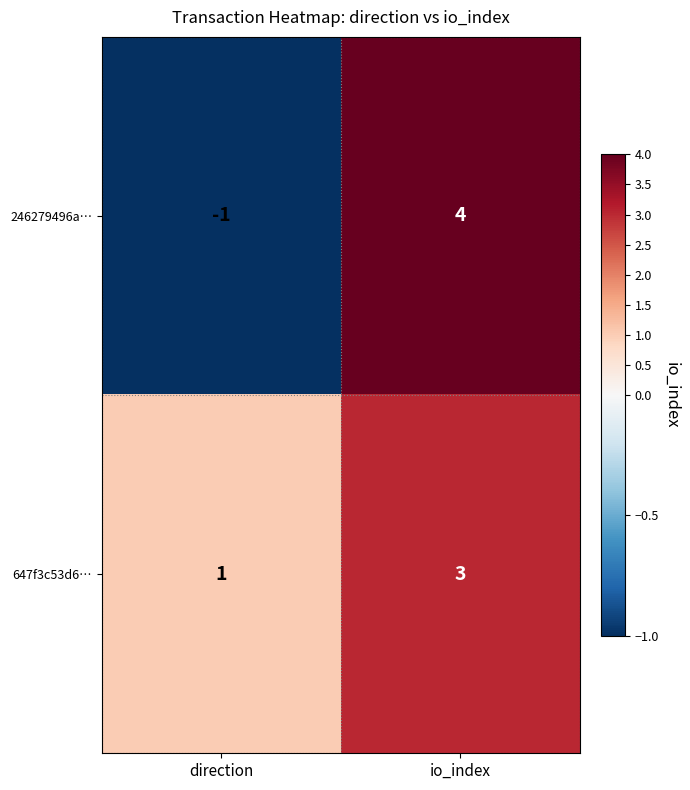

What is the difference between the highest and lowest values at io_index?

1